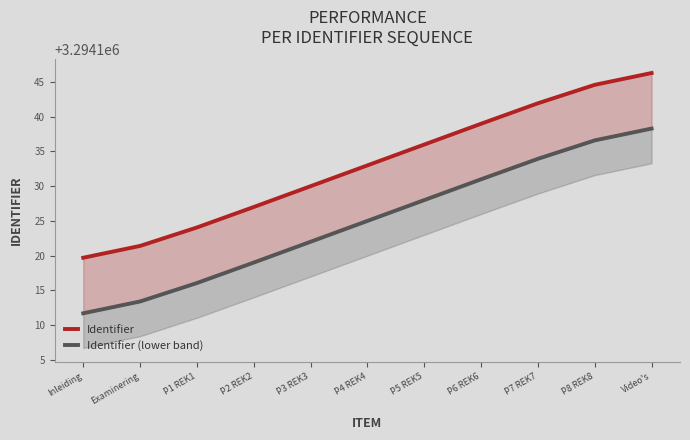

True or false: Identifier (lower band) and Identifier cross at least once.

False